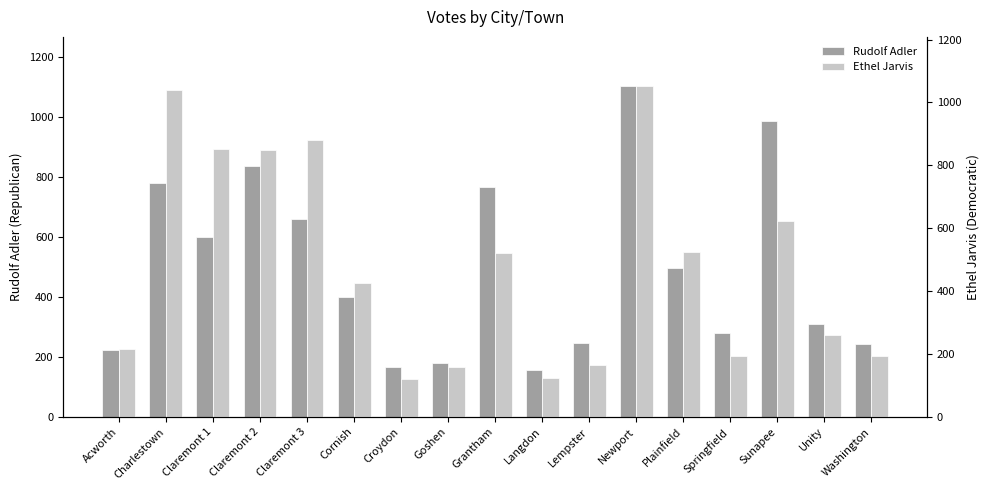

What is the difference between the highest and lowest values at Goshen?

20